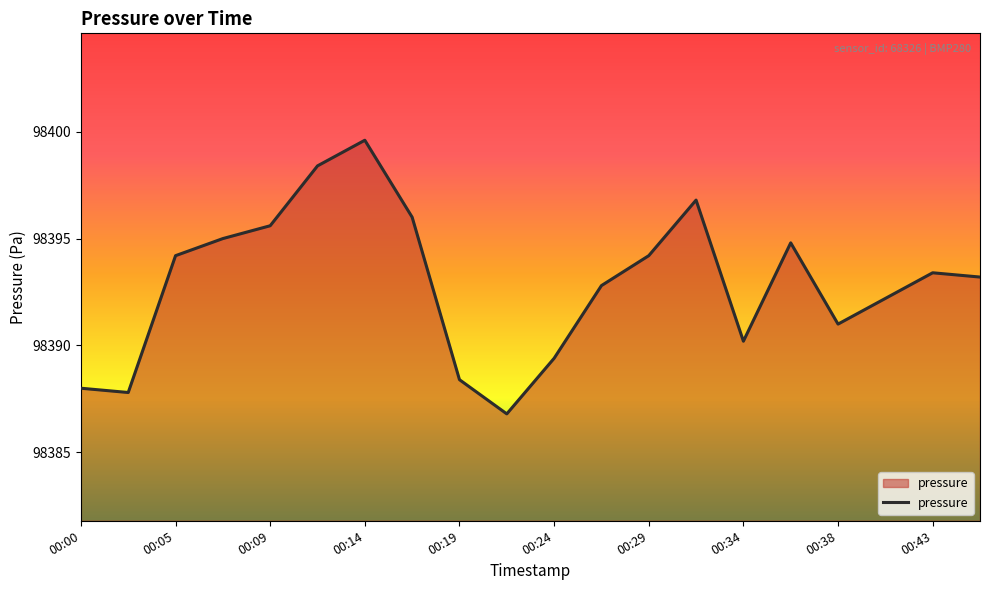

What is the maximum value shown in the chart?

98399.6